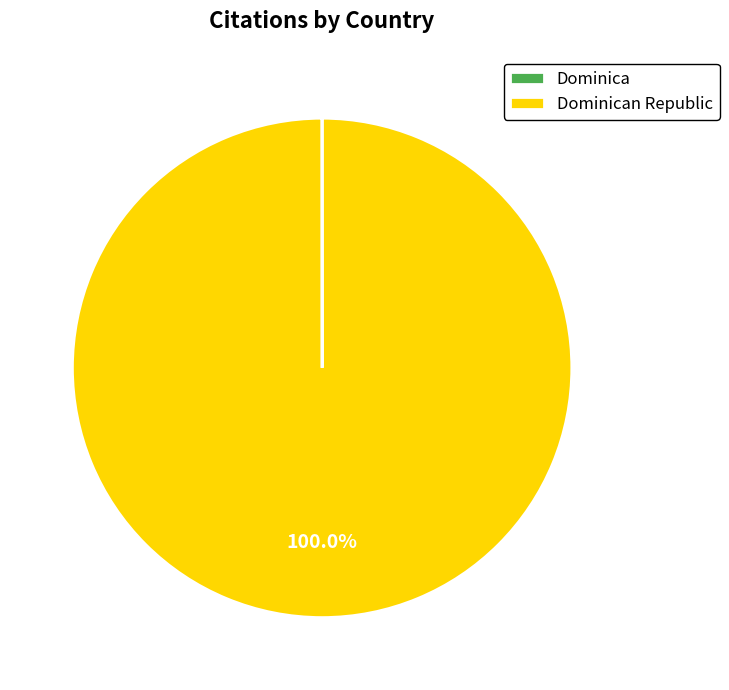

Is there a majority slice in this chart?

Yes